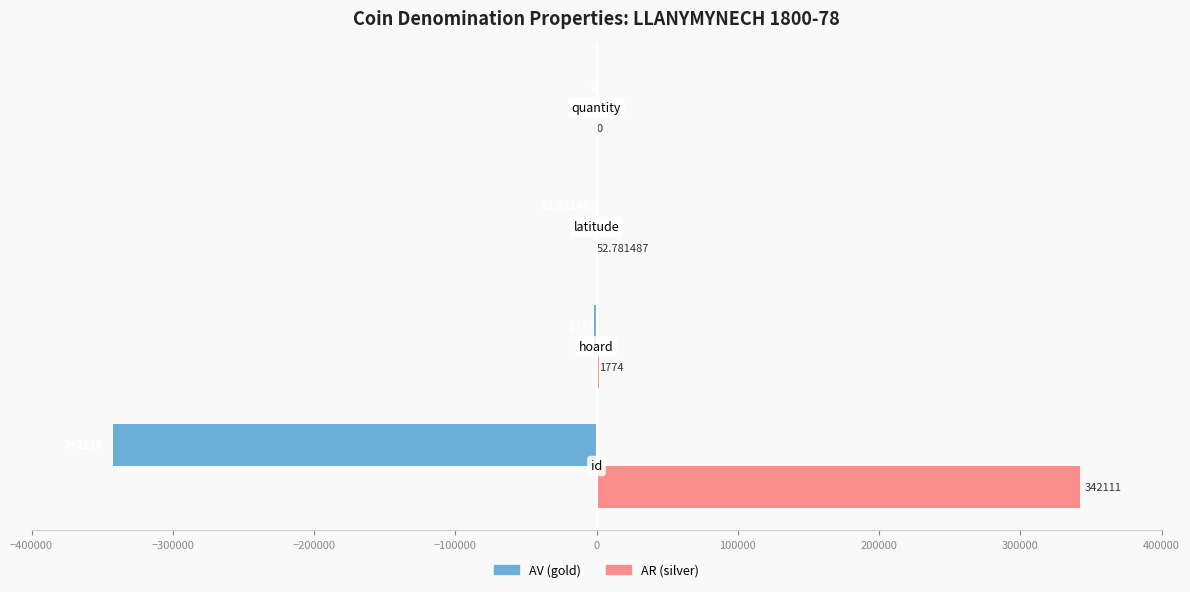

Which series has the largest total across all categories?

AR (silver)